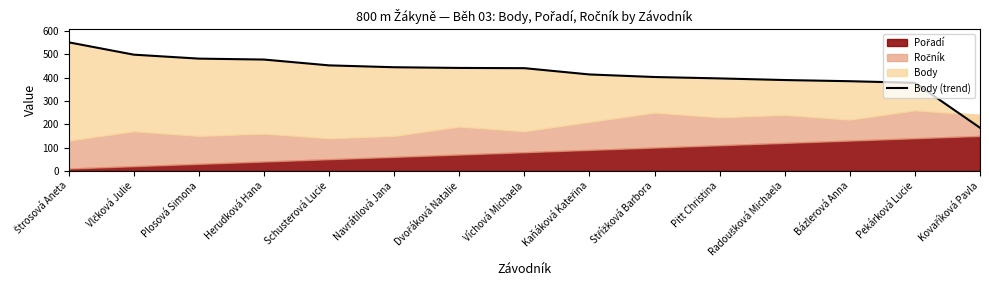

Which label corresponds to the largest value in the chart?

Štrosová Aneta